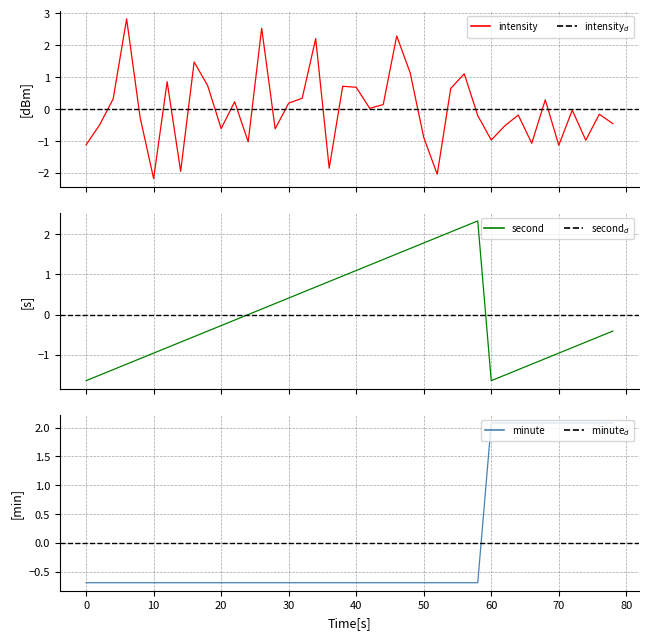

How many interior local valleys does the second series have?

1